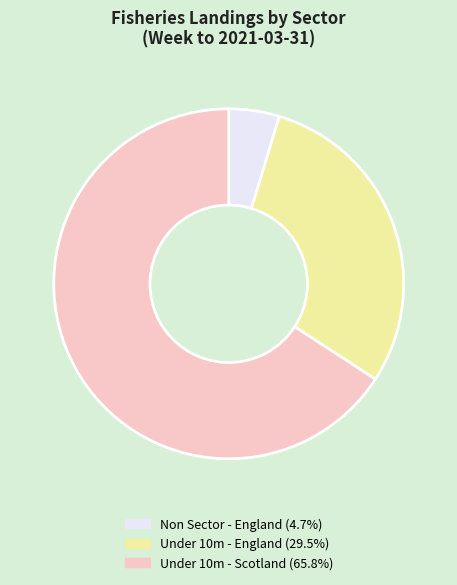

Is there any slice that represents more than half of the pie?

Yes